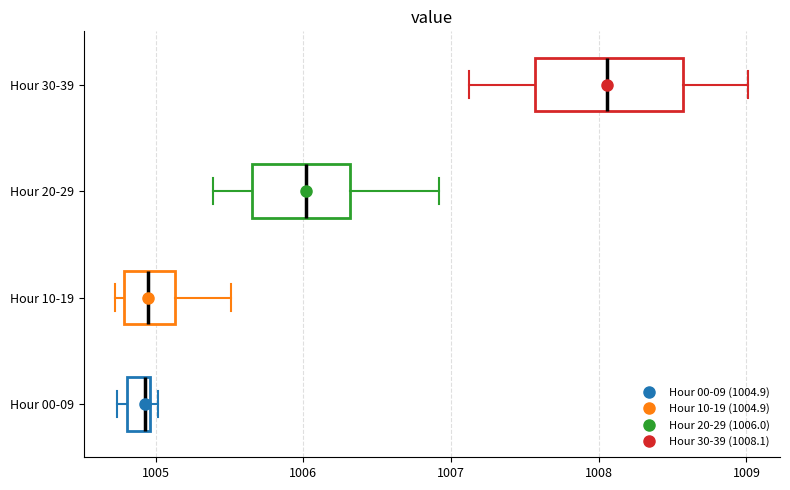

Comparing the boxes themselves (not the whiskers), which one is the widest?

Hour 30-39